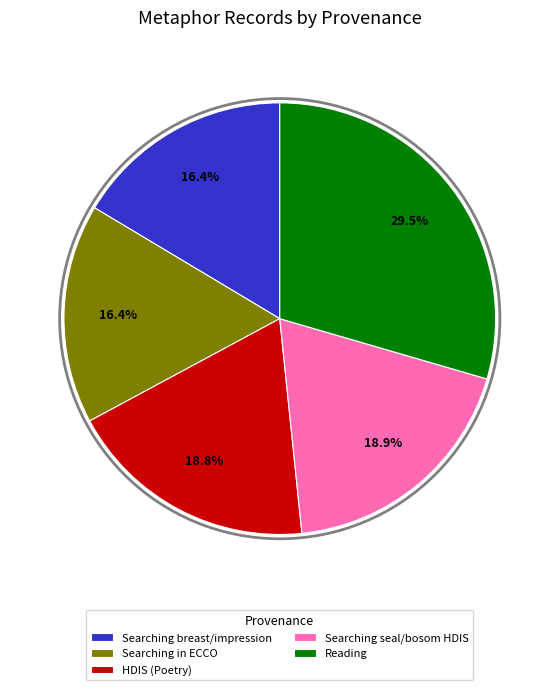

True or false: Searching in ECCO accounts for 16% of the total.

True